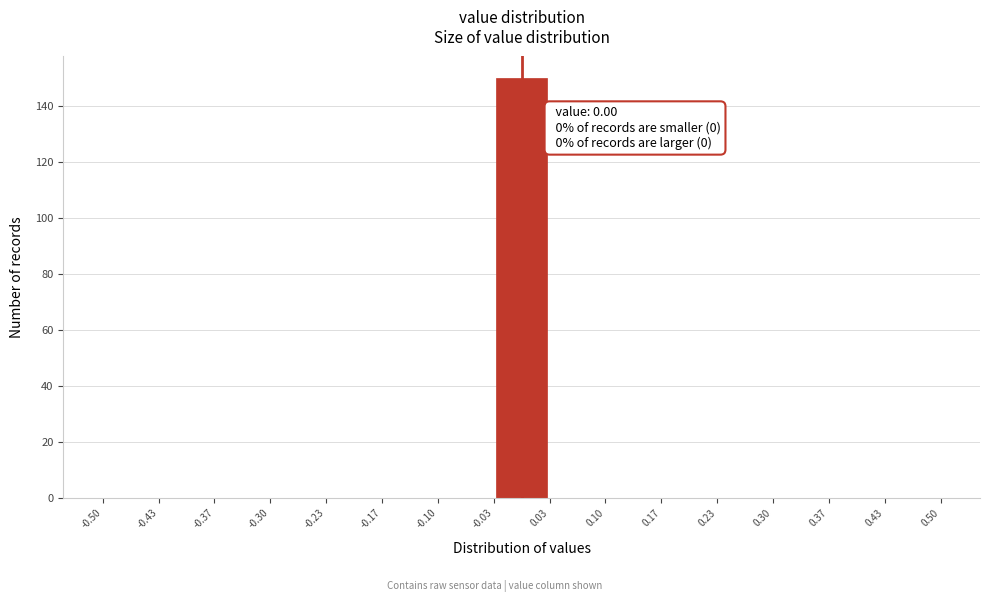

Which range on the x-axis has the tallest bar?

-0.03 to 0.03